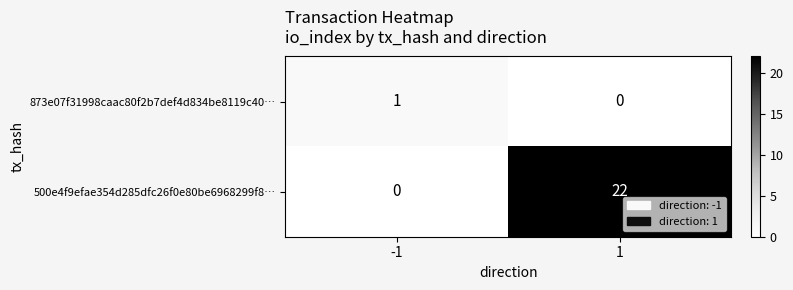

What is the maximum value shown in the chart?

22